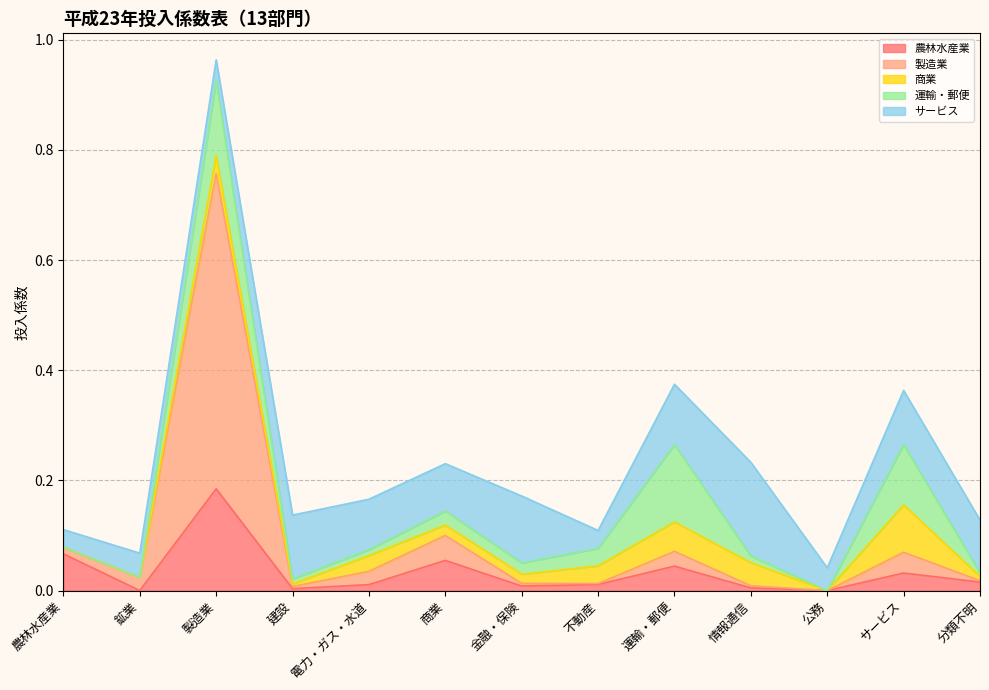

Reading left to right, extract all data points from this chart.

農林水産業: 0.1	0.0	0.2	0.0	0.0	0.1	0.0	0.0	0.0	0.0	0.0	0.0	0.0
製造業: 0.0	0.0	0.6	0.0	0.0	0.0	0.0	0.0	0.0	0.0	0.0	0.0	0.0
商業: 0.0	0.0	0.0	0.0	0.0	0.0	0.0	0.0	0.1	0.0	0.0	0.1	0.0
運輸・郵便: 0.0	0.0	0.1	0.0	0.0	0.0	0.0	0.0	0.1	0.0	0.0	0.1	0.0
サービス: 0.0	0.0	0.0	0.1	0.1	0.1	0.1	0.0	0.1	0.2	0.0	0.1	0.1